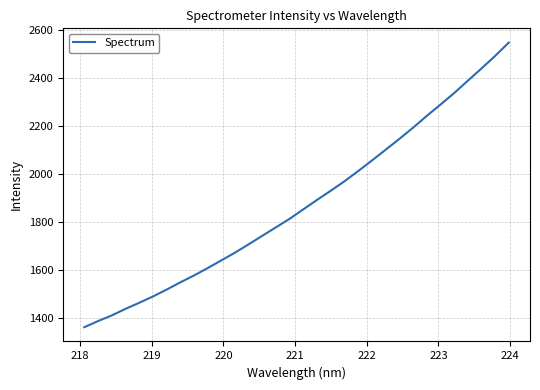

What is the maximum value shown in the chart?

2546.1